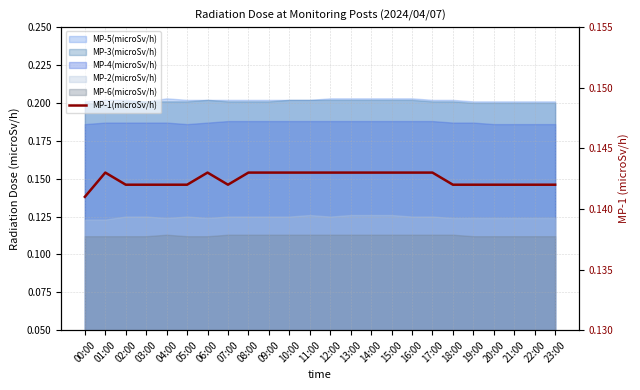

How many points are lower than both their immediate neighbors (excluding endpoints)?

1